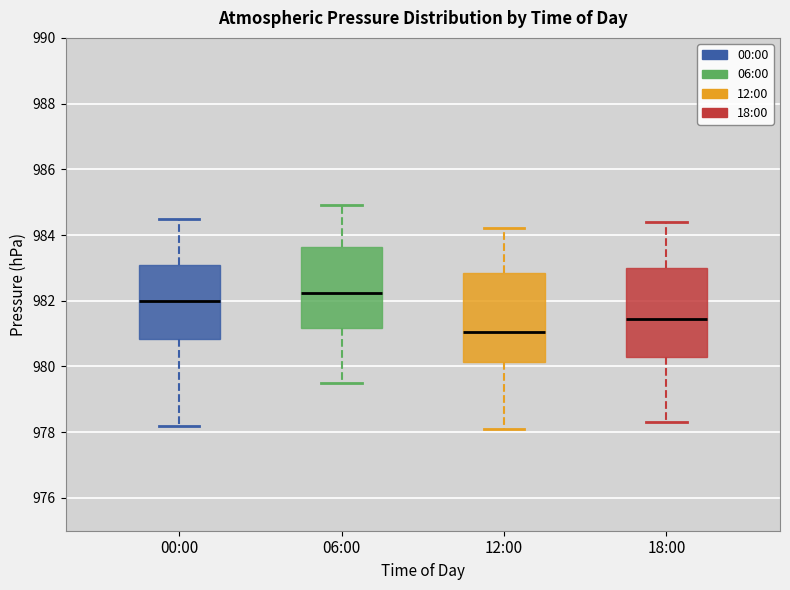

Reading left to right, transcribe this box plot: for each box, give where its median line is, the range the box spans, and where its two whiskers end, as read against the y-axis. The values are not printed on the chart, so give them approximately, as read against the axis.

00:00: median 982.0, box 980.8 to 983.0, whiskers 978.2 to 984.6
06:00: median 982.2, box 981.2 to 983.6, whiskers 979.6 to 985.0
12:00: median 981.0, box 980.2 to 982.8, whiskers 978.2 to 984.2
18:00: median 981.4, box 980.2 to 983.0, whiskers 978.4 to 984.4